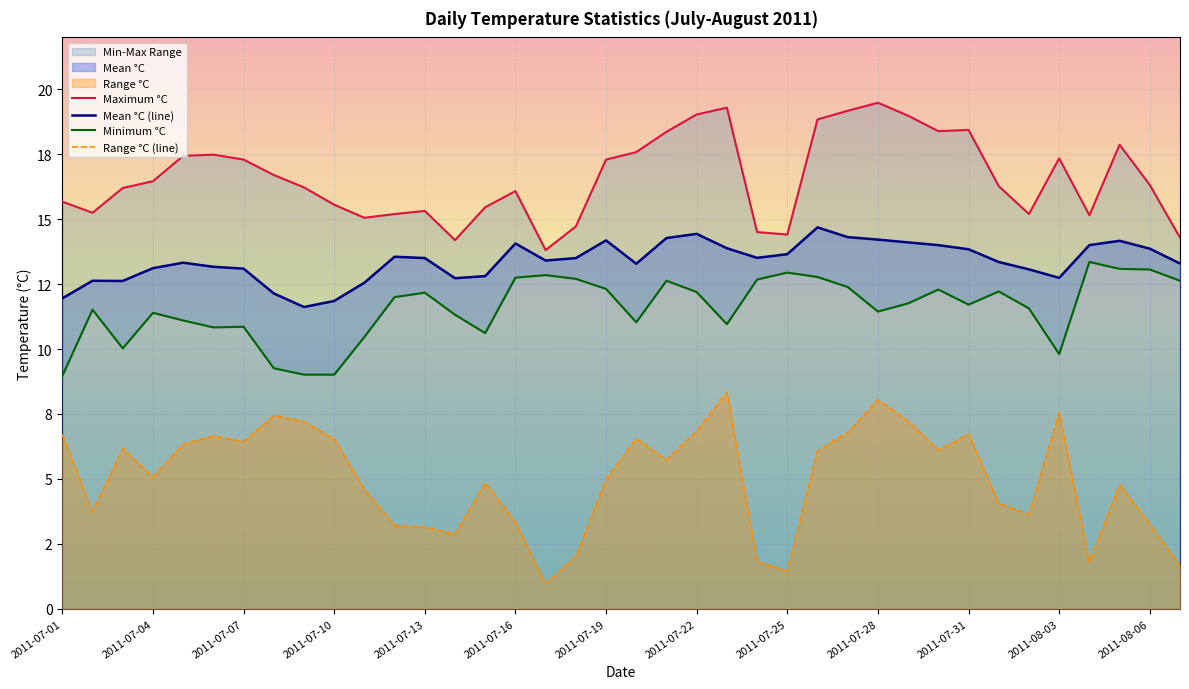

The value of Mean °C at 2011-07-14 is 17.5. True or false?

False